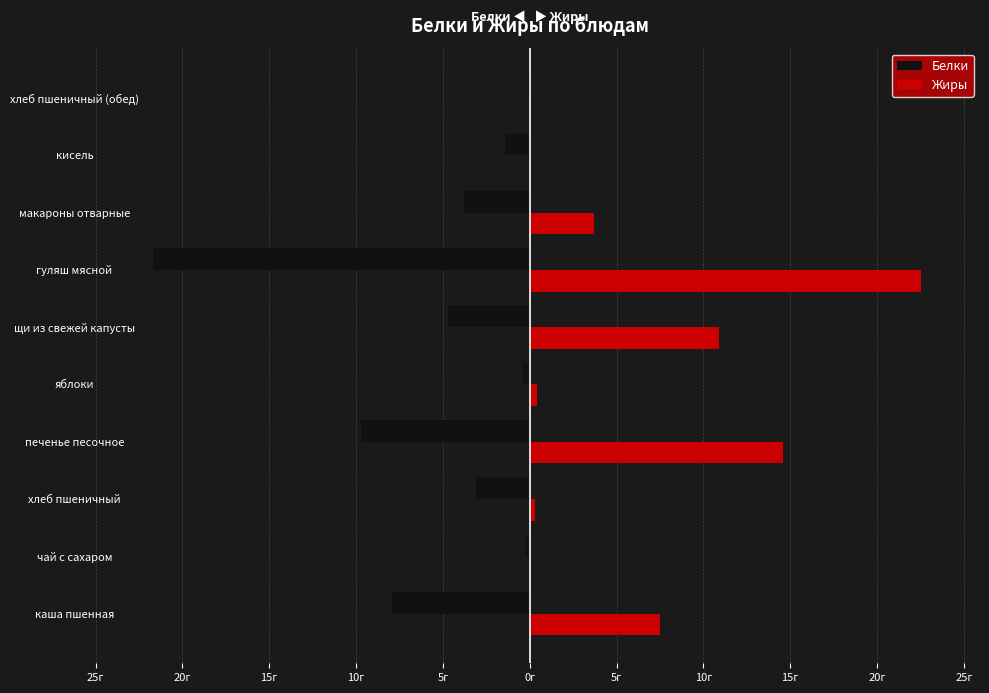

Reading right to left, extract all data points from this chart.

Белки: -0.1	-1.4	-3.8	-21.7	-4.7	-0.4	-9.7	-3.1	-0.2	-7.9
Жиры: 0.1	0.0	3.7	22.6	10.9	0.4	14.6	0.3	0.0	7.5